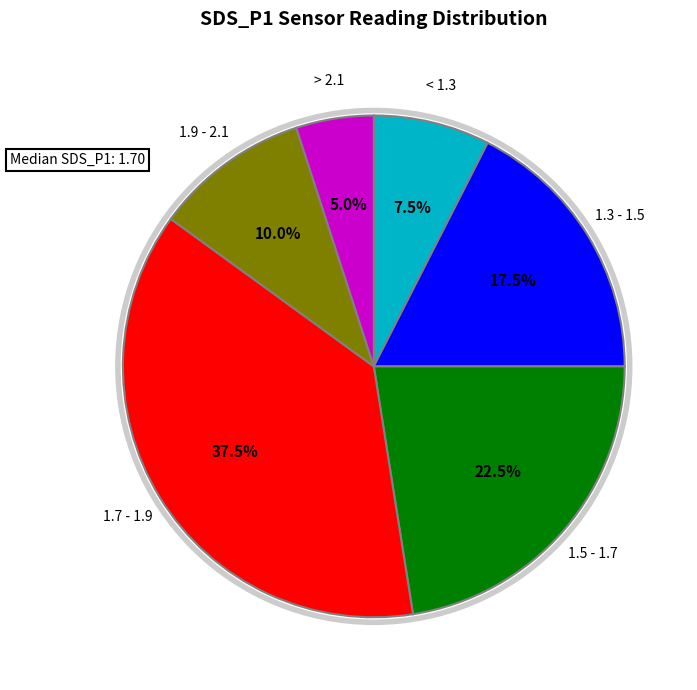

Is there a majority slice in this chart?

No